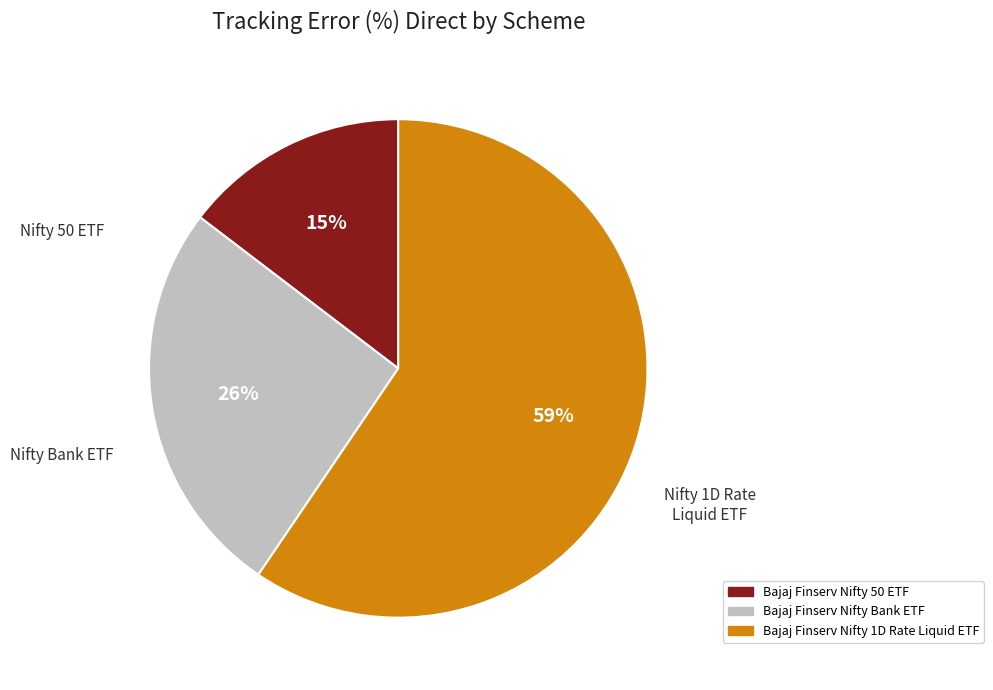

Which has a higher value, Bajaj Finserv Nifty Bank ETF or Bajaj Finserv Nifty 50 ETF?

Bajaj Finserv Nifty Bank ETF